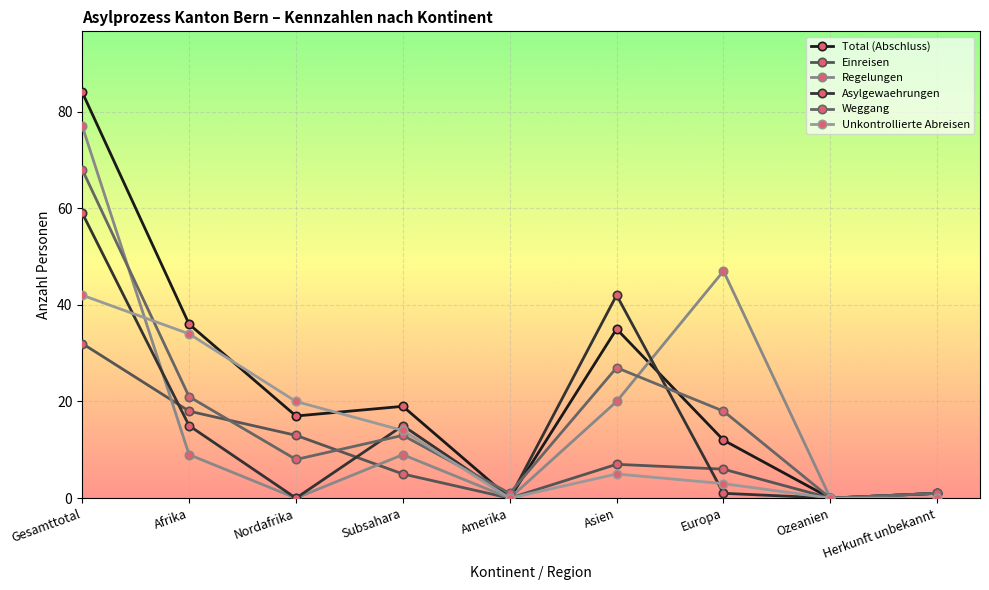

Which series changed the most between Afrika and Nordafrika?

Total (Abschluss)